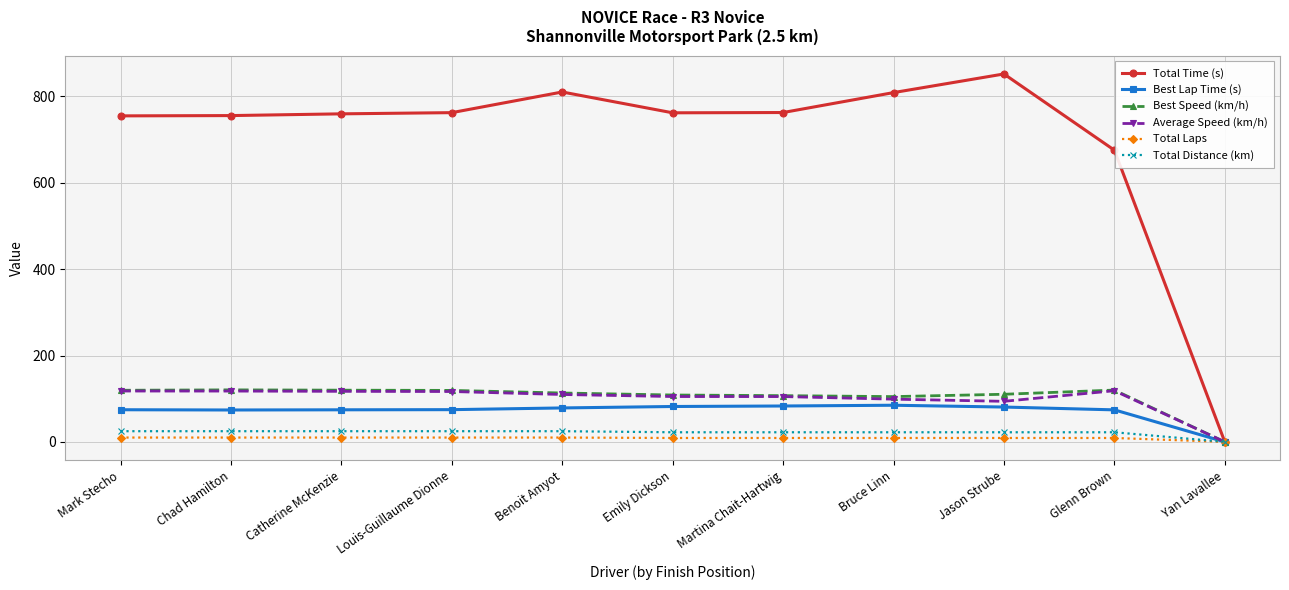

The value of Total Laps at Chad Hamilton is 10.0. True or false?

True